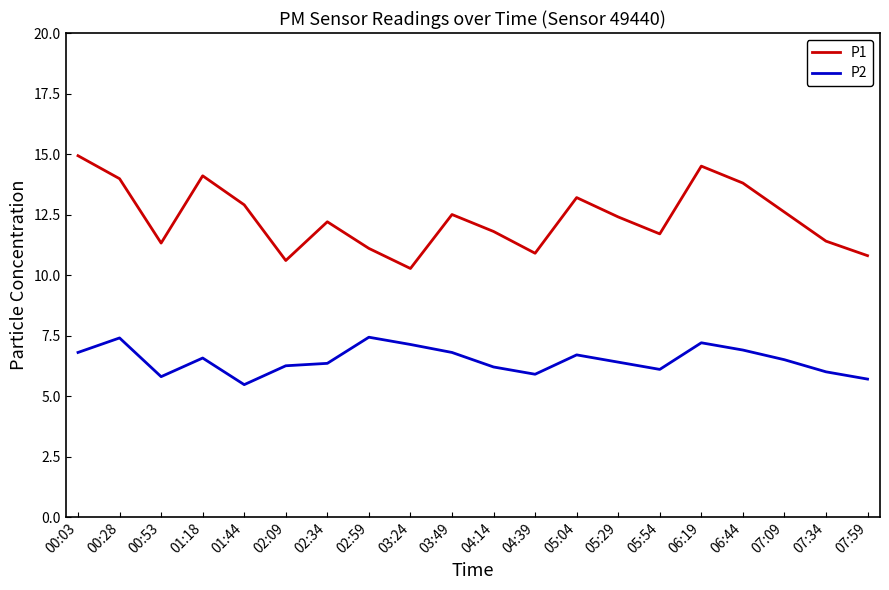

What is the total value across all series at 00:28?

21.4